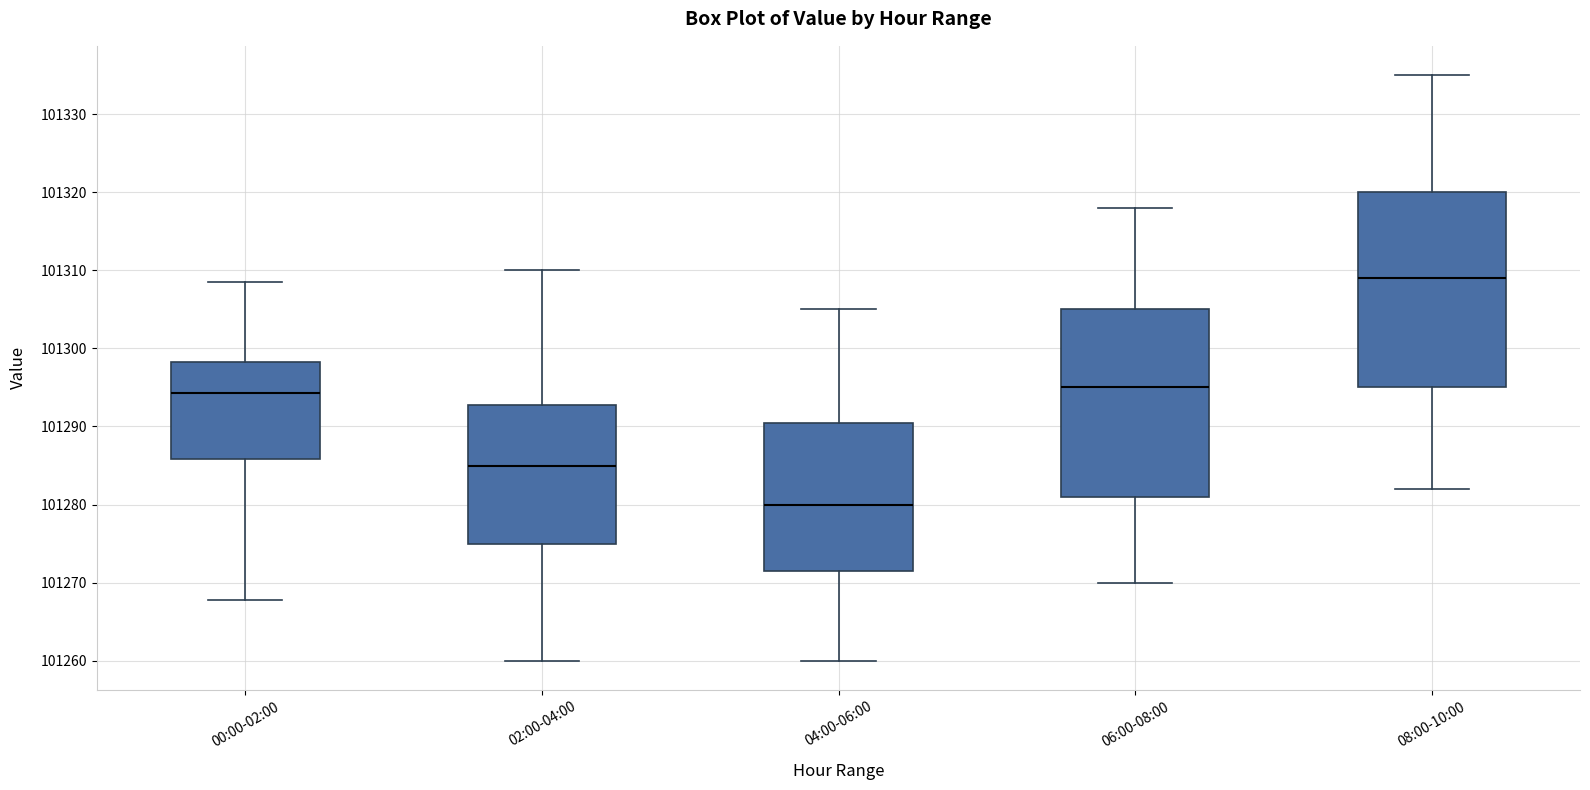

Reading left to right, read every box against the y-axis: the position of its median line, the range the box covers, and the ends of its whiskers. The values are not printed on the chart, so give them approximately, as read against the axis.

00:00-02:00: median 101294, box 101286 to 101298, whiskers 101268 to 101309
02:00-04:00: median 101285, box 101275 to 101293, whiskers 101260 to 101310
04:00-06:00: median 101280, box 101272 to 101291, whiskers 101260 to 101305
06:00-08:00: median 101295, box 101281 to 101305, whiskers 101270 to 101318
08:00-10:00: median 101309, box 101295 to 101320, whiskers 101282 to 101335